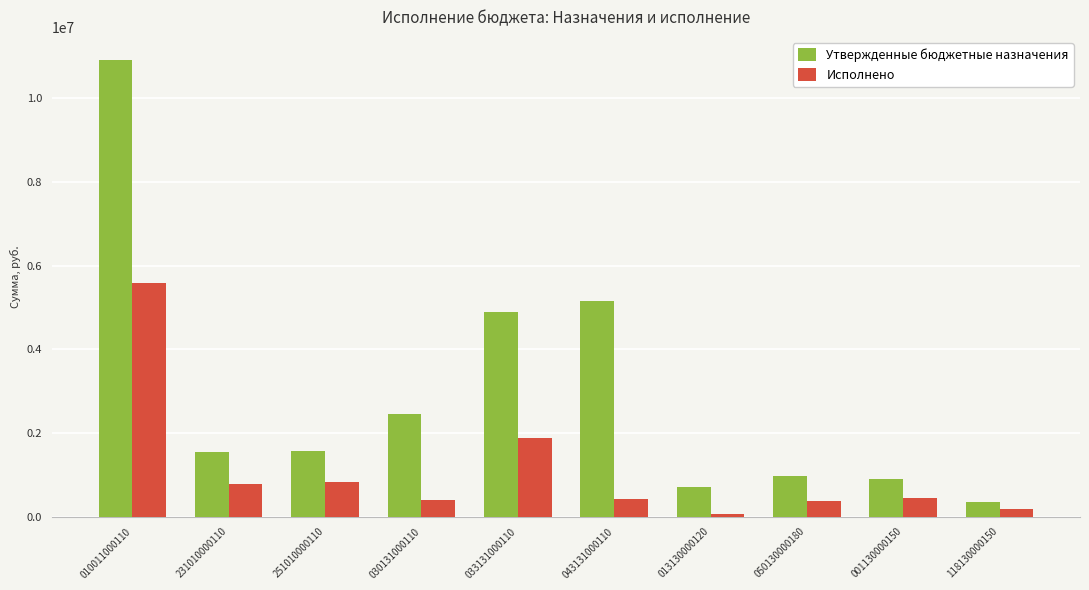

What is the sum of the Утвержденные бюджетные назначения values at 050130000180 and 010011000110?

11884000.0